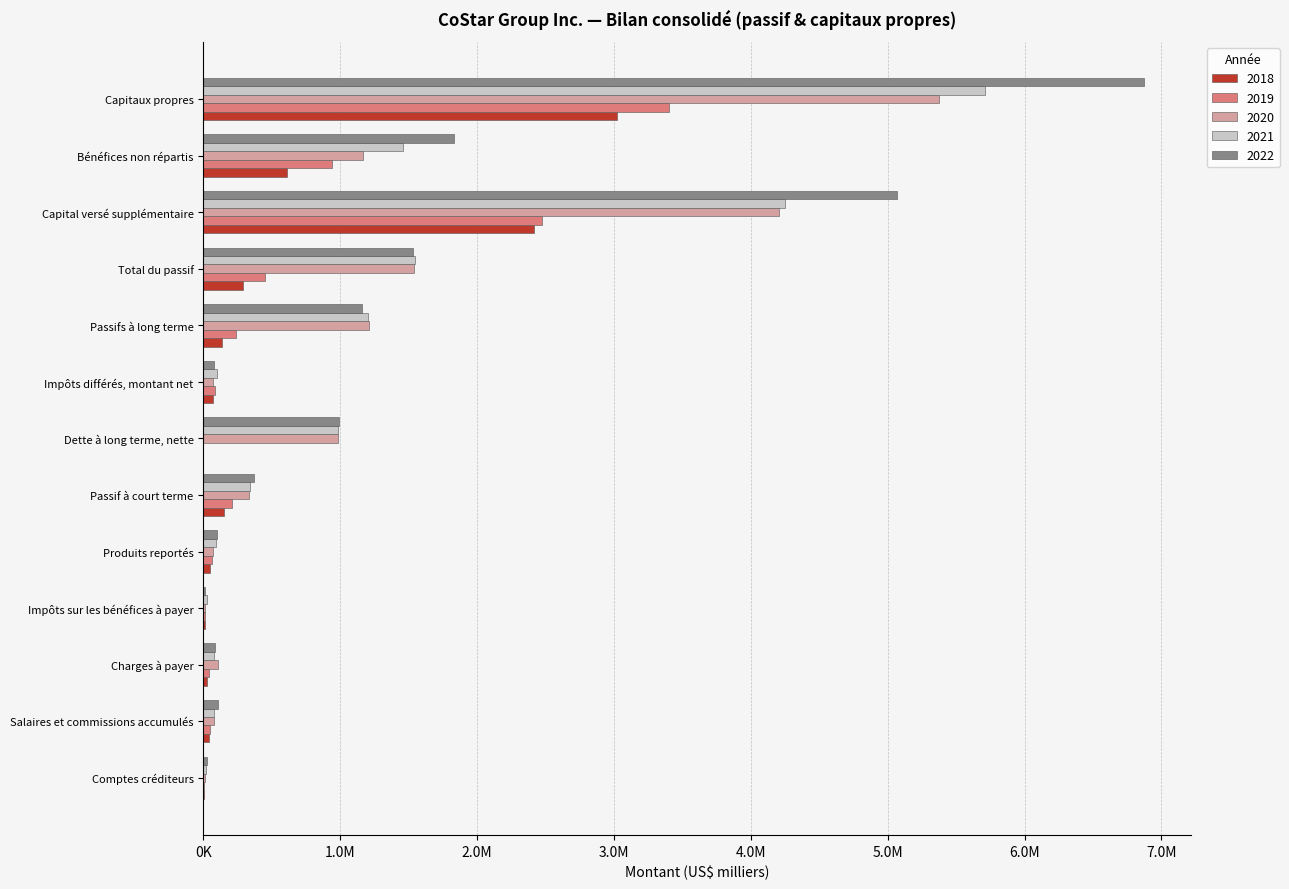

What is the difference between the maximum and minimum values in the 2020 series?

5359627